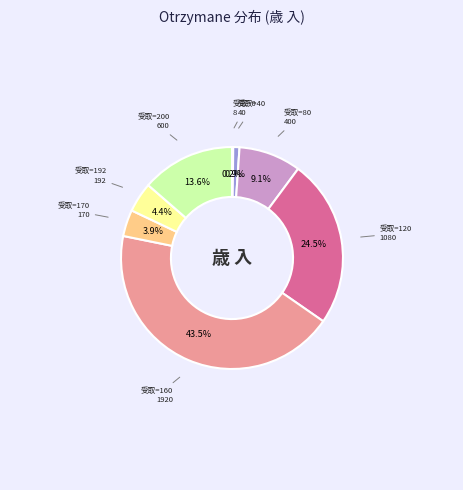

To the nearest percent, what is the average slice percentage?

12%